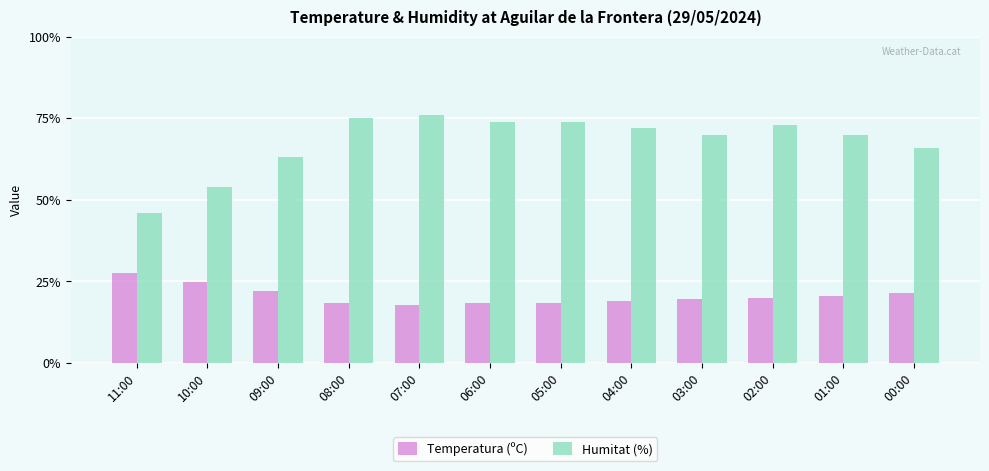

Which category has the highest value across all series?

07:00